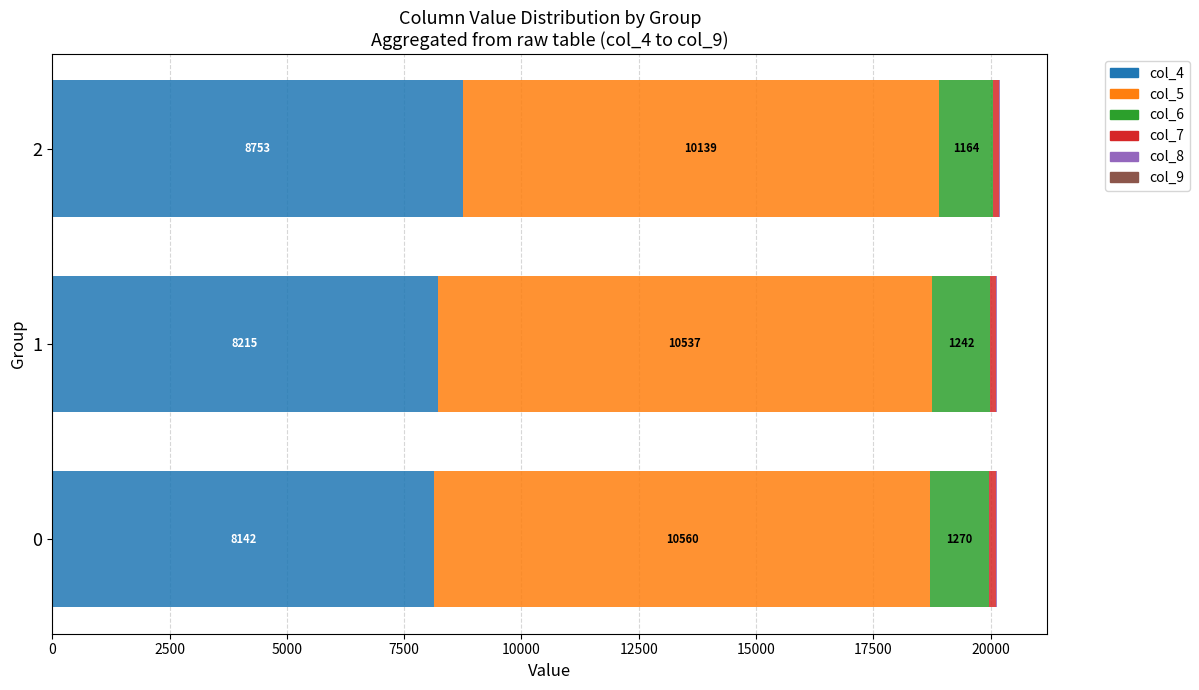

At which category is the sum across all series the highest?

2